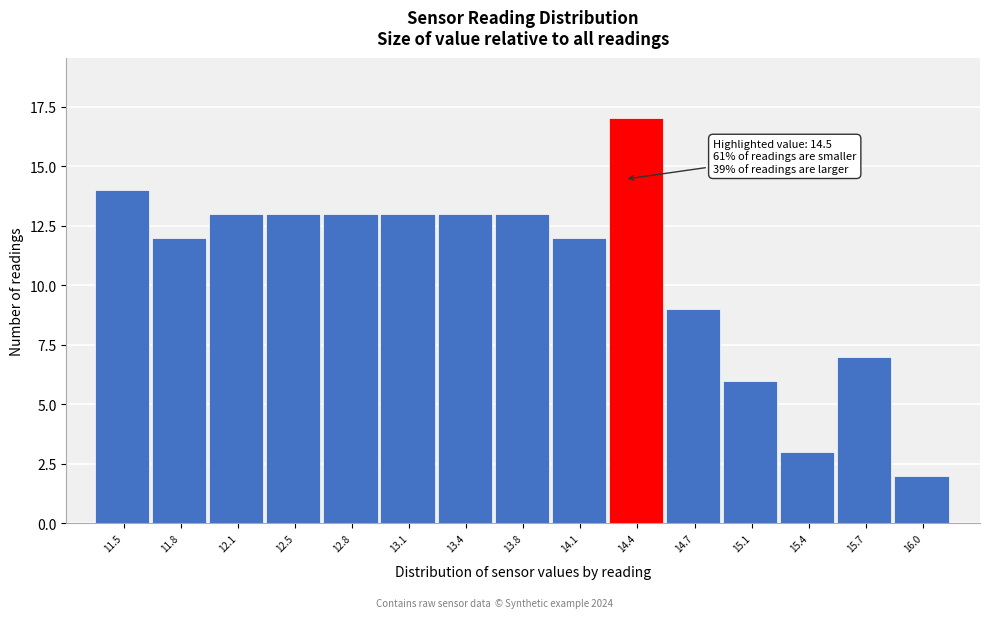

Reading left to right, transcribe all the data shown in this chart.

14	12	13	13	13	13	13	13	12	17	9	6	3	7	2